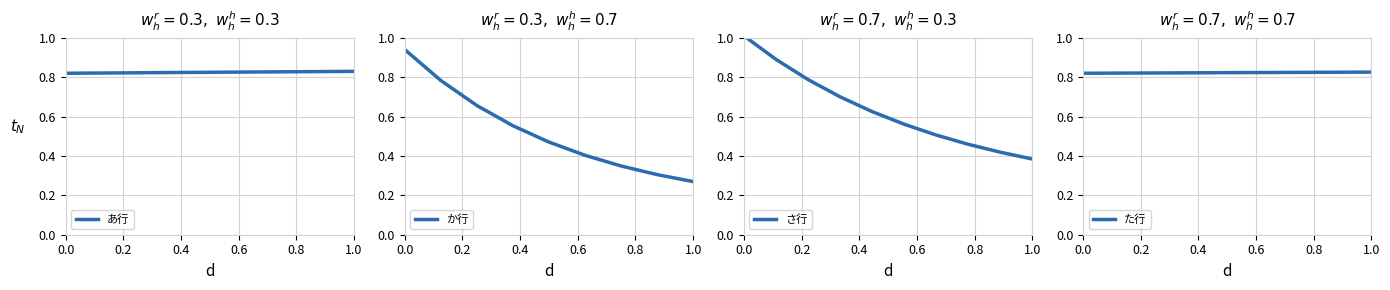

What is the greatest value displayed?

1.0